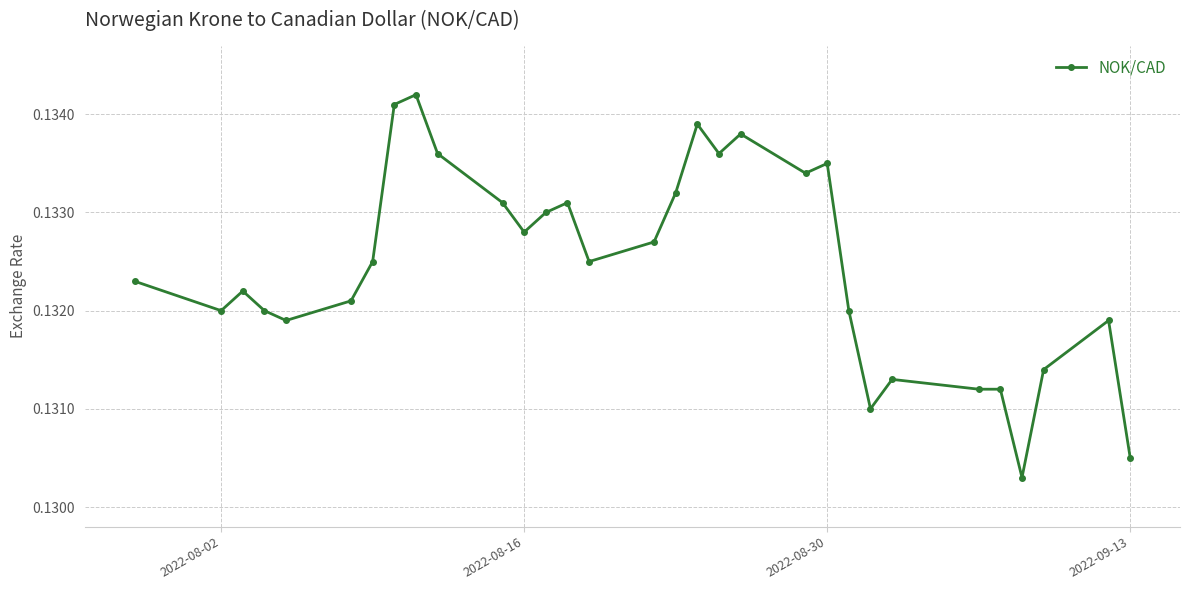

Is this an area chart (filled region under the line)?

No